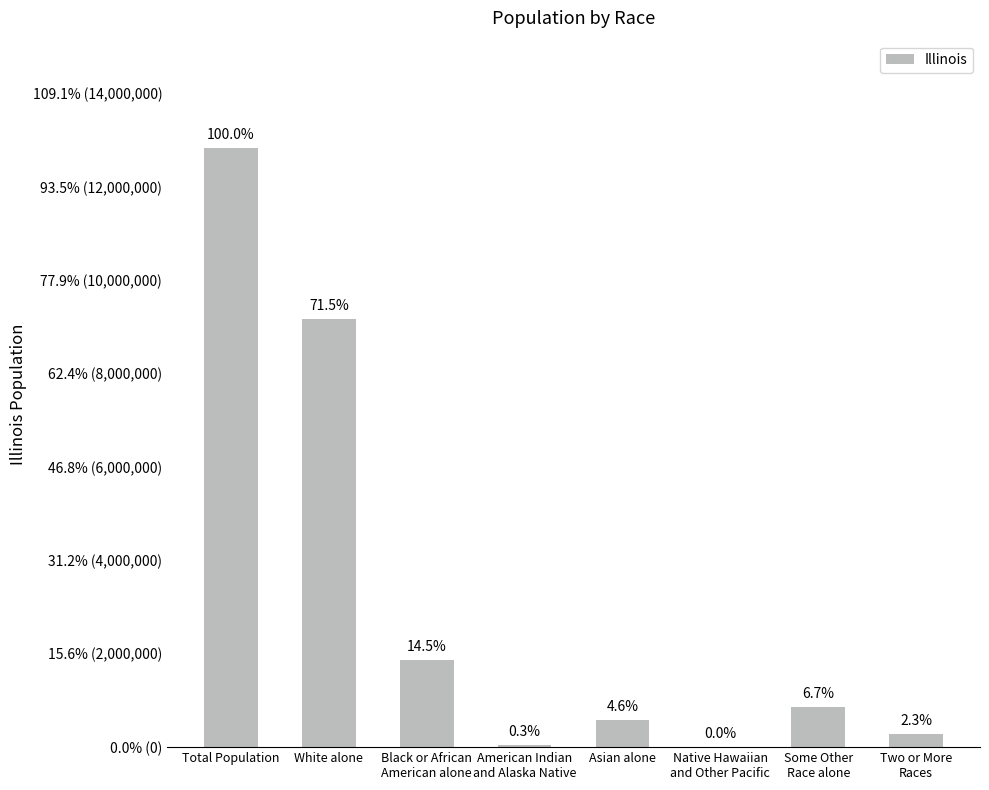

At which category does the chart reach its peak across all series?

Total Population